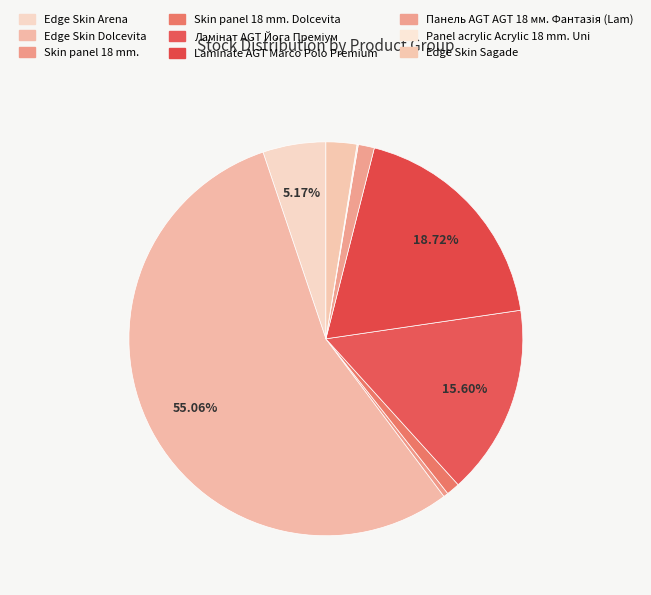

How many segments does this pie chart have?

9